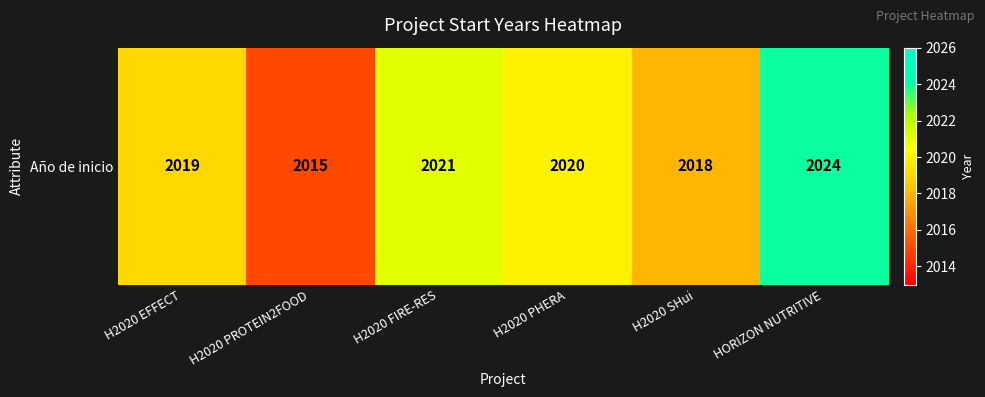

Which has a higher value, HORIZON NUTRITIVE or H2020 SHui?

HORIZON NUTRITIVE